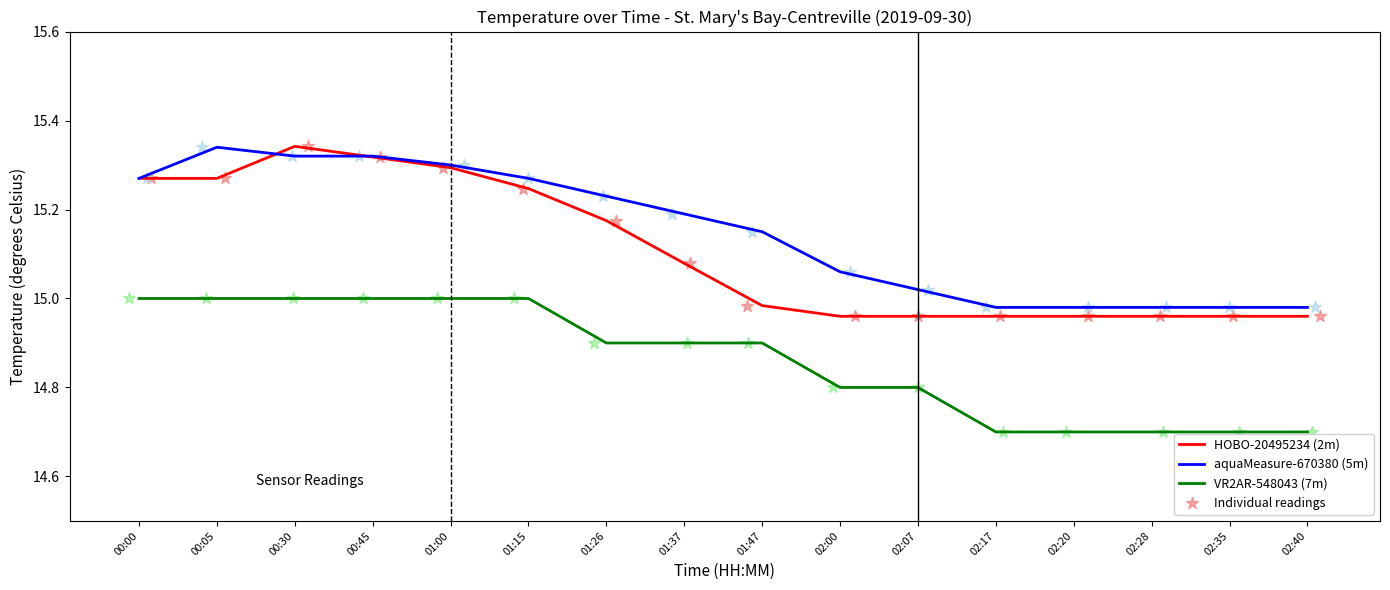

Which series has the largest total across all categories?

aquaMeasure-670380 (5m)